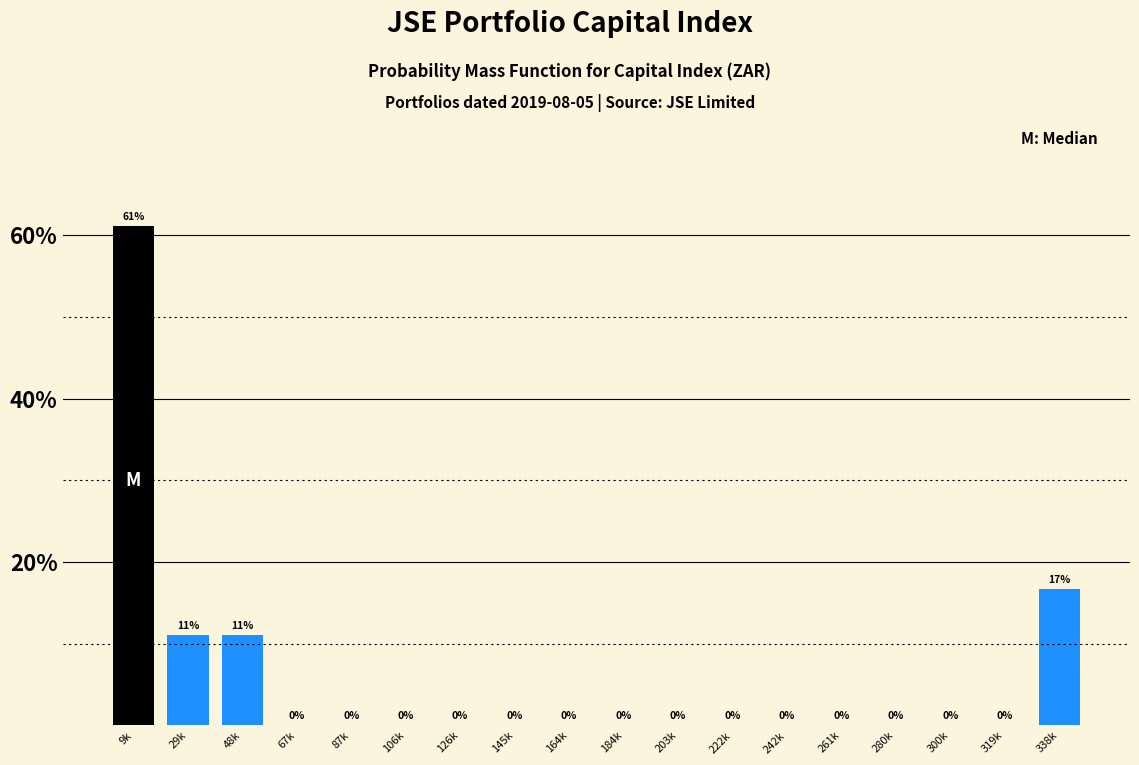

Which has a higher value, 184k or 9k?

9k